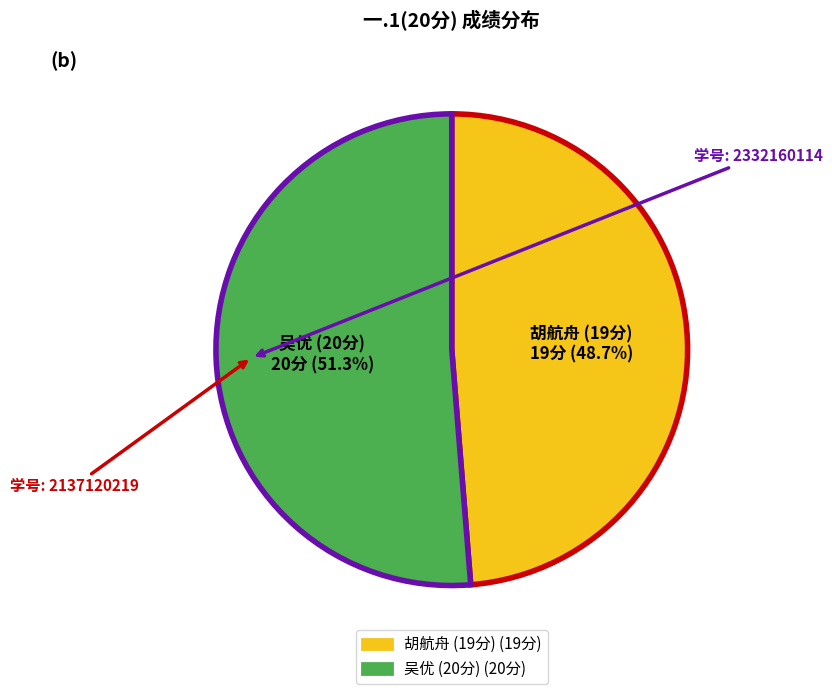

Is there a majority slice in this chart?

Yes